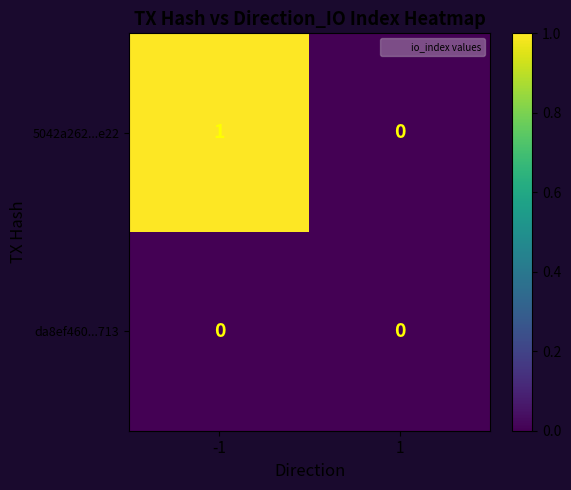

At -1, list the series in order from largest to smallest.

5042a262...e22, da8ef460...713